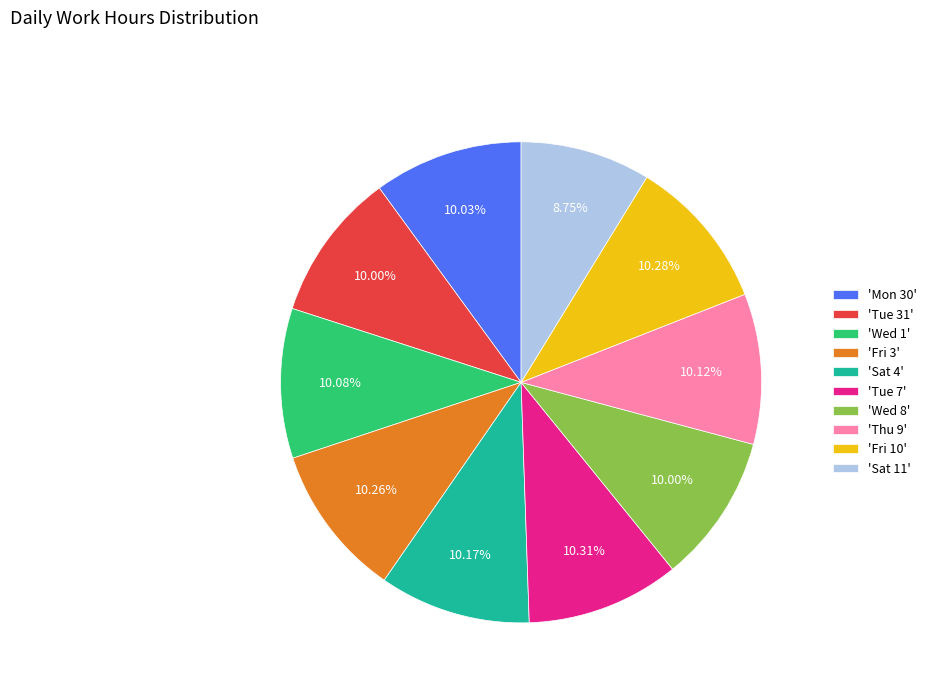

Combined, do 'Tue 7' and 'Thu 9' account for over 50%?

No